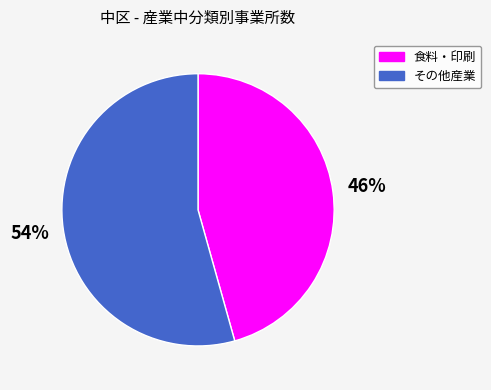

Is there any slice that represents more than half of the pie?

Yes